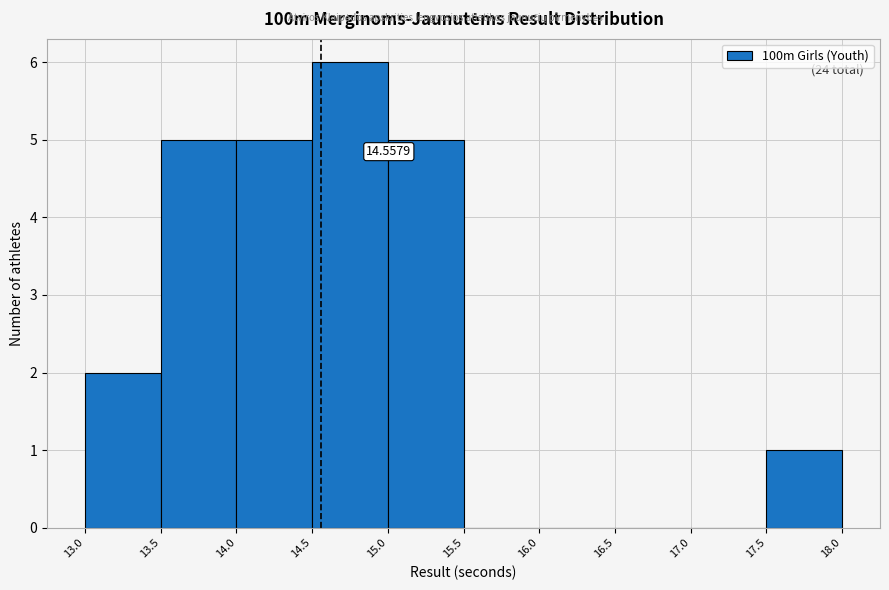

Which range on the x-axis has the tallest bar?

14.5 to 15.0